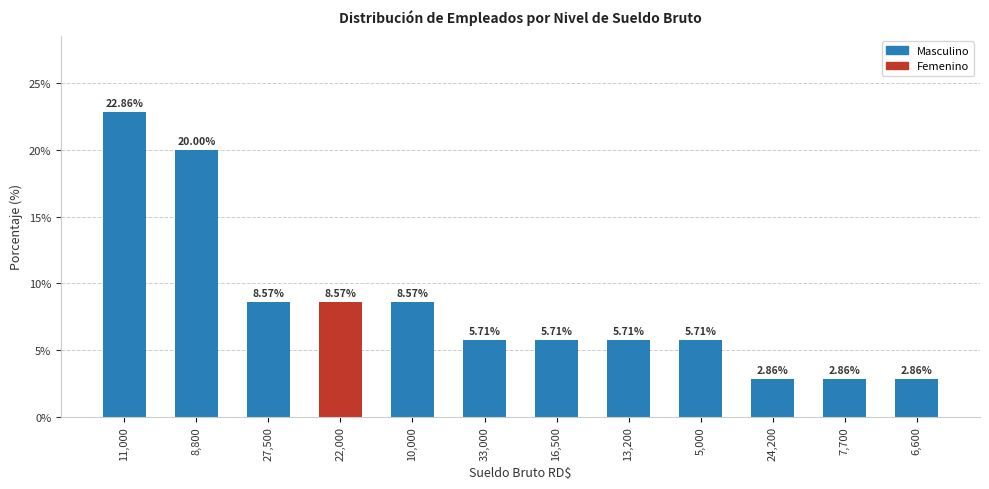

What is the change in value from 33,000 to 6,600?

-2.9